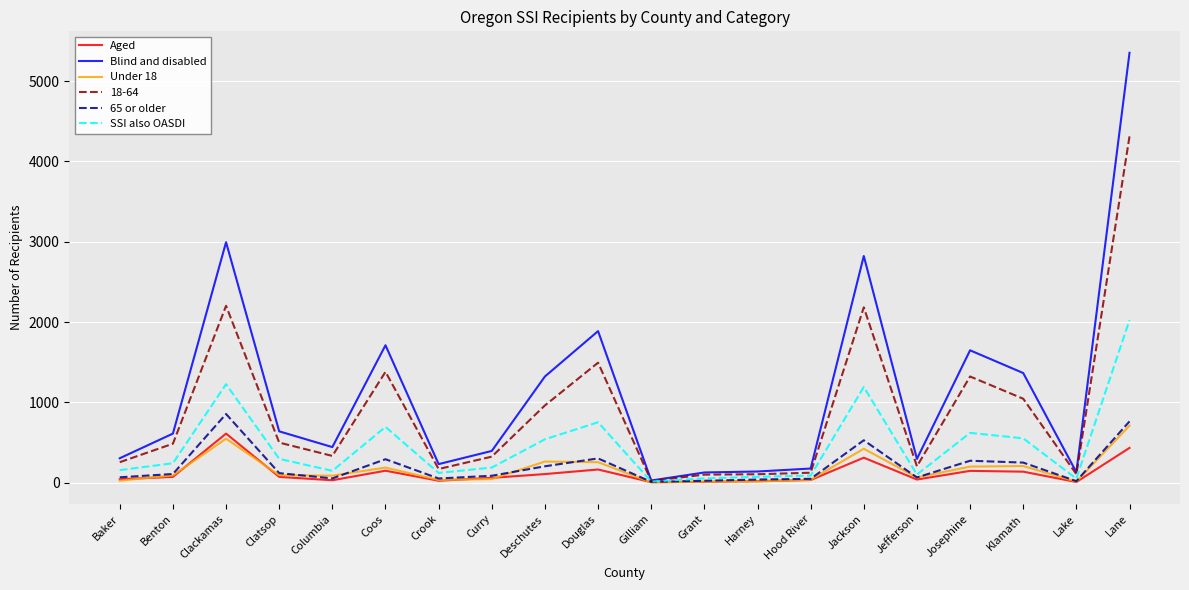

Does the chart display data point markers on the line(s)?

No